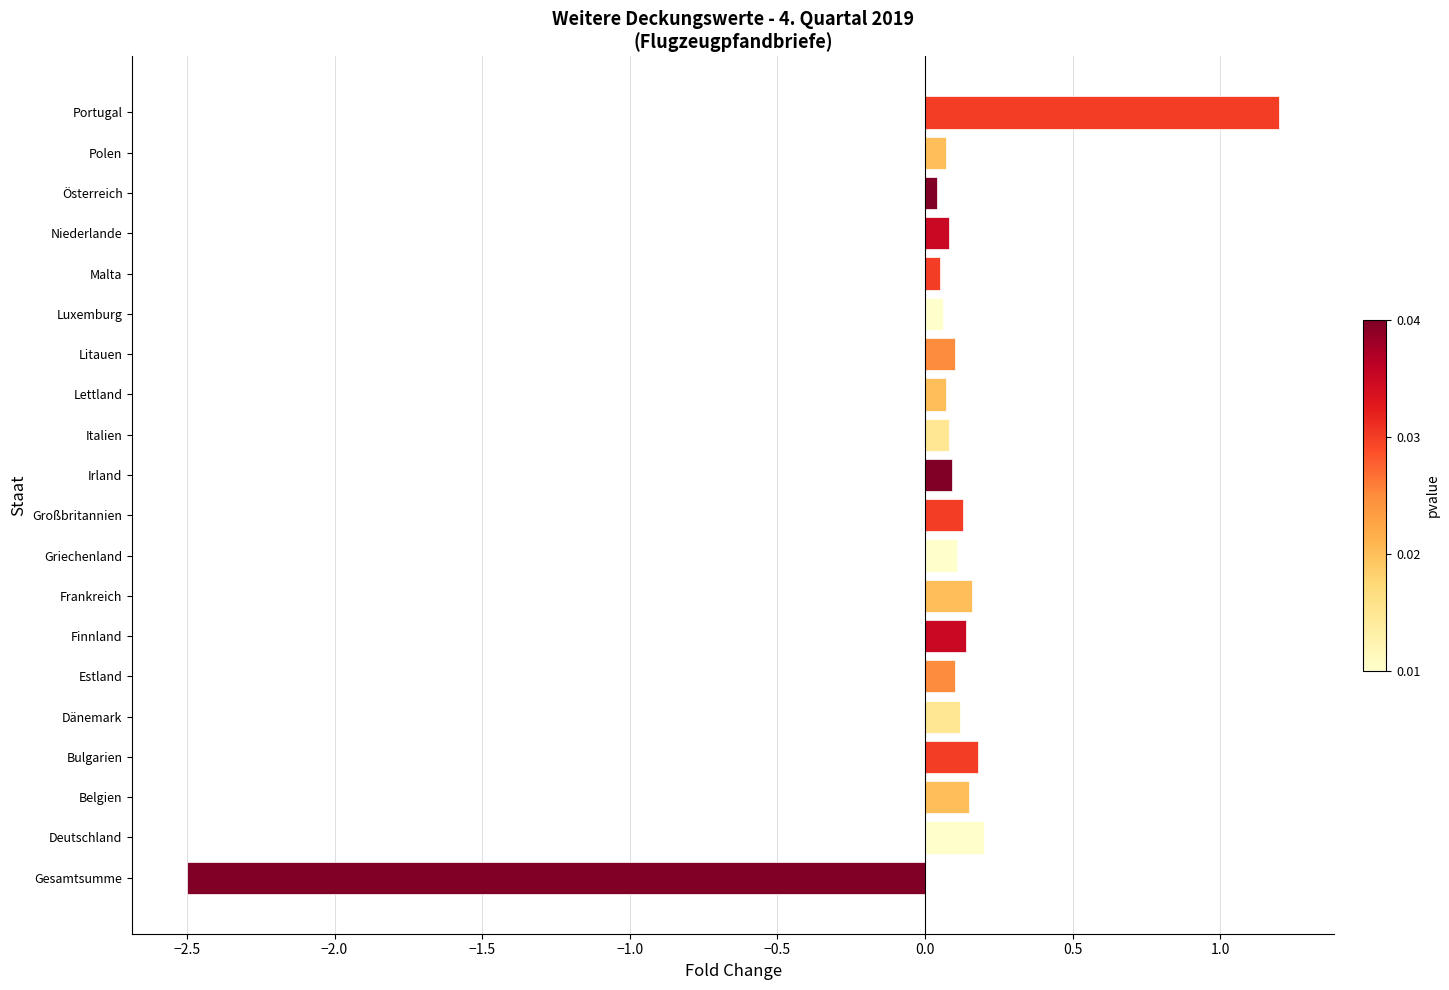

What is the difference between the maximum and minimum values?

3.7